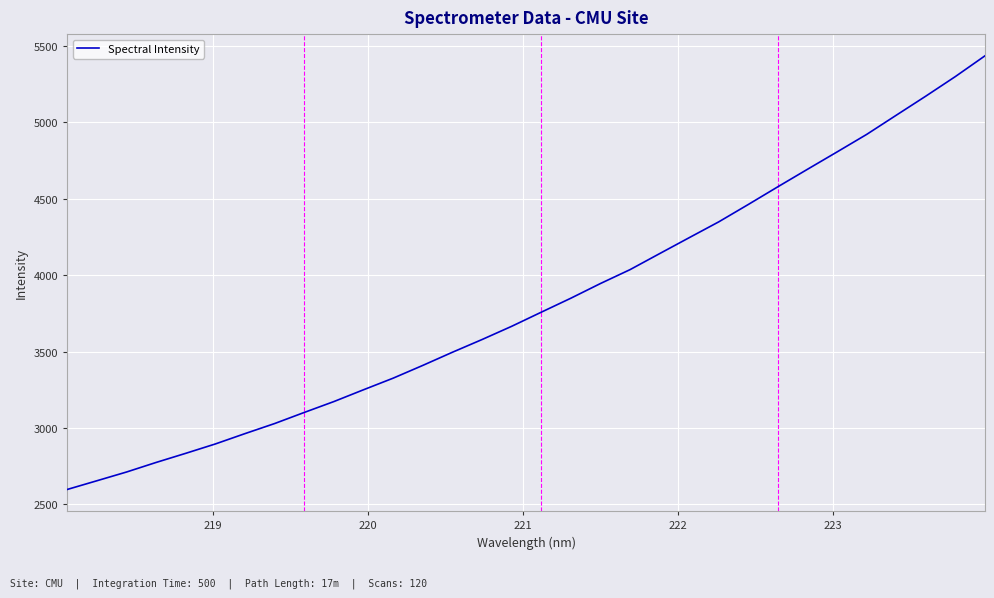

What is the smallest value displayed?

2598.2